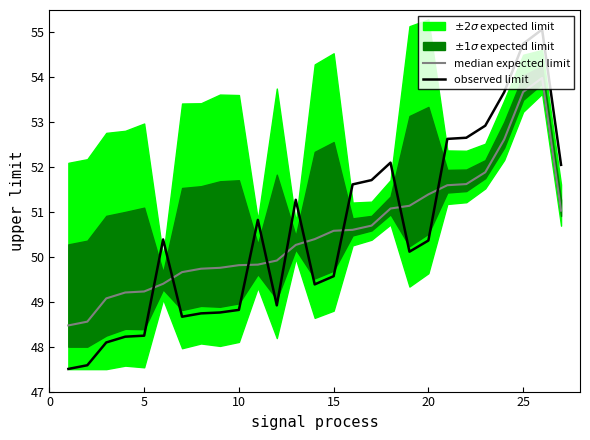

Does the chart display data point markers on the line(s)?

No